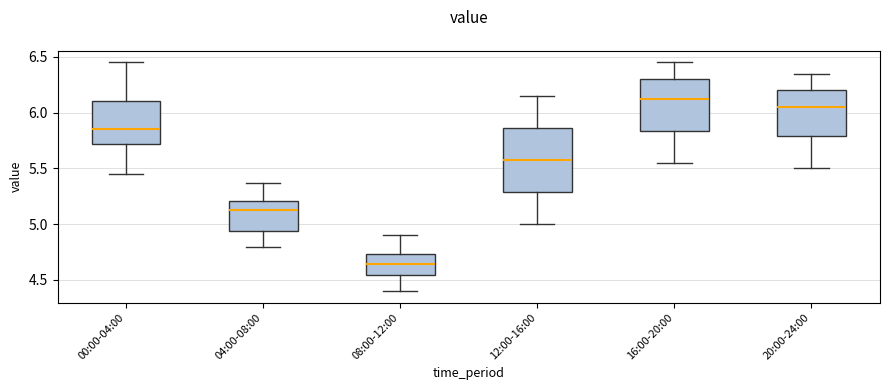

Which box is the tallest, from its lower edge to its upper edge?

12:00-16:00